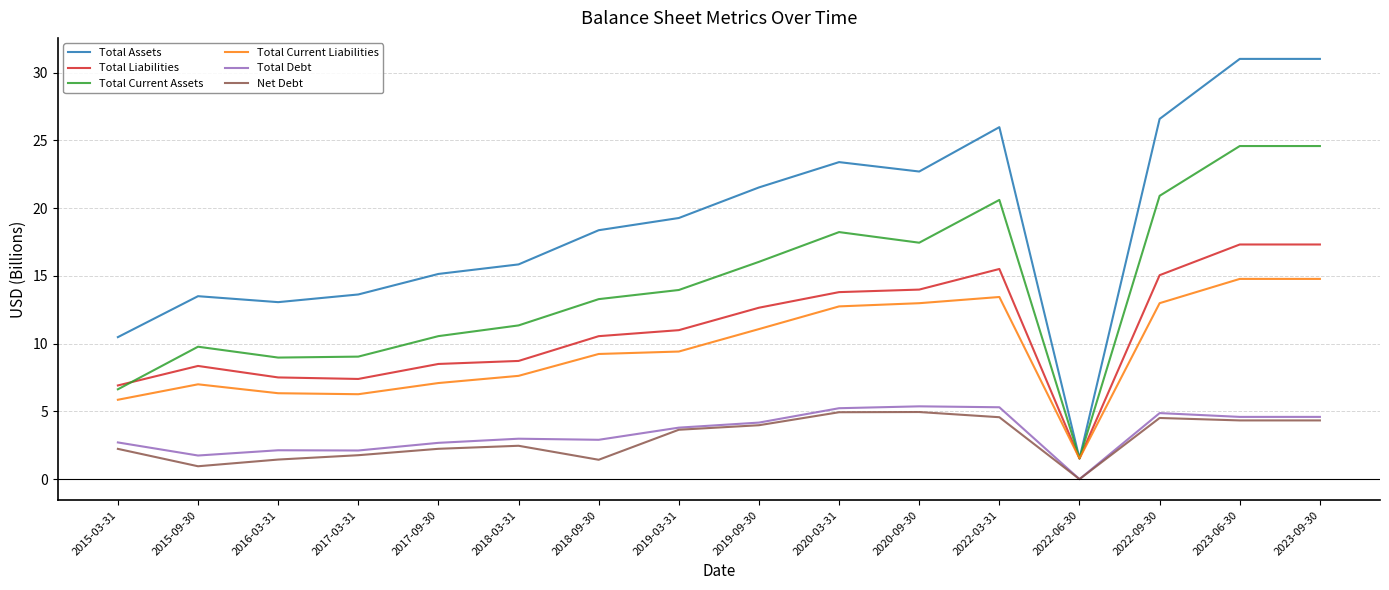

True or false: Total Current Assets and Total Debt intersect in this chart.

False